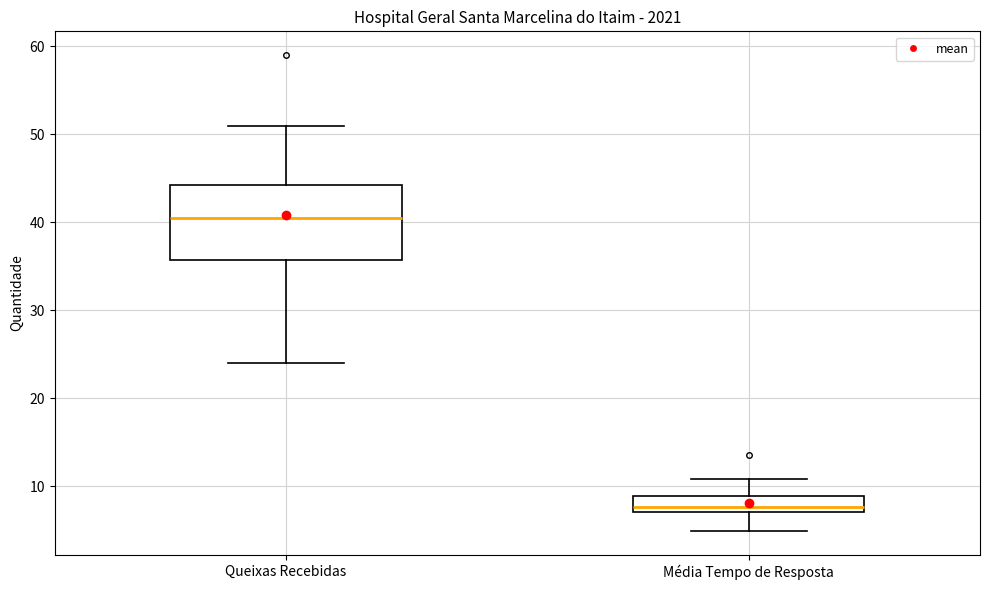

Reading left to right, read every box against the y-axis: the position of its median line, the range the box covers, and the ends of its whiskers. The values are not printed on the chart, so give them approximately, as read against the axis.

Queixas Recebidas: median 41, box 36 to 44, whiskers 24 to 51
Média Tempo de Resposta: median 8, box 7 to 9, whiskers 5 to 11